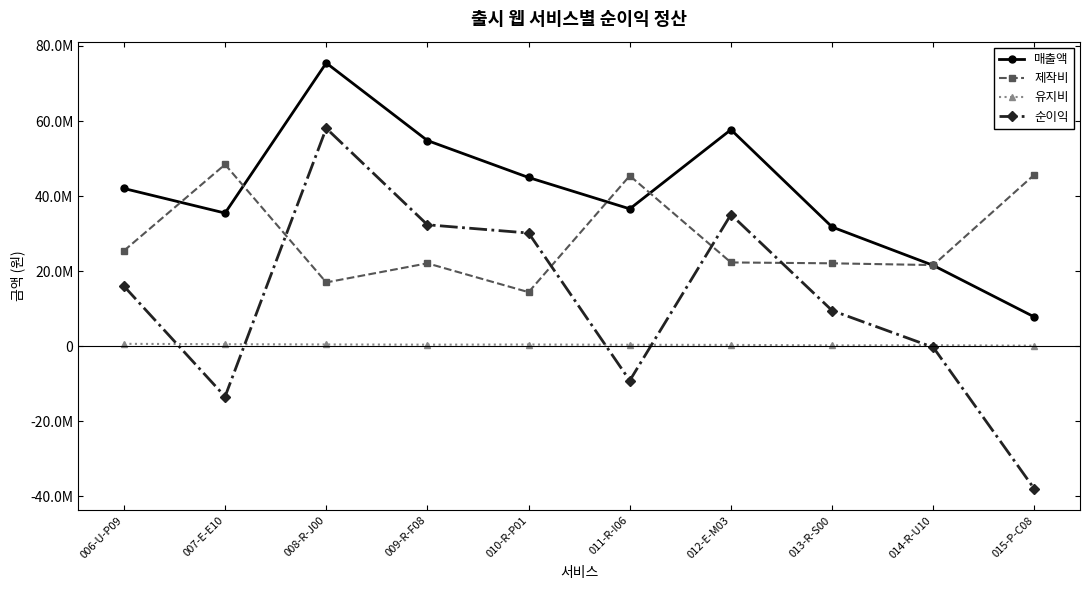

What is the average value of the 순이익 series?

12000984